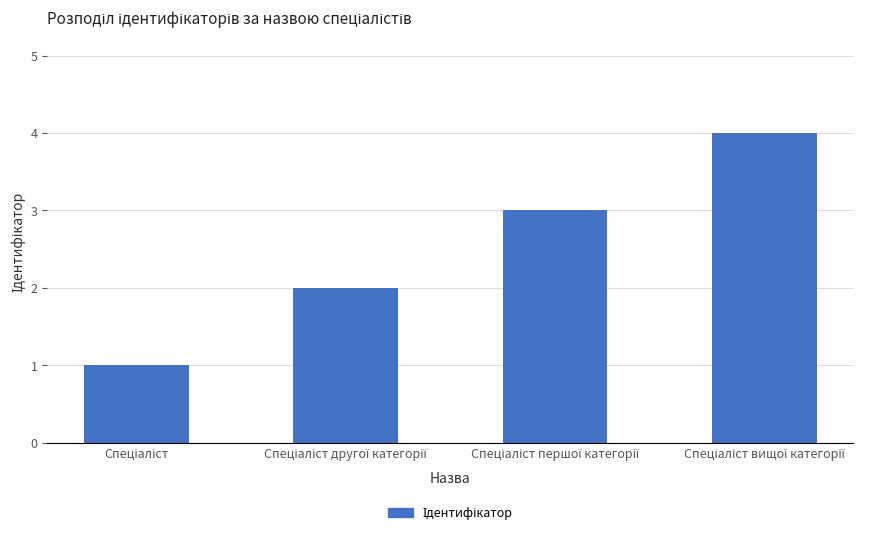

What is the difference between the maximum and minimum values?

3